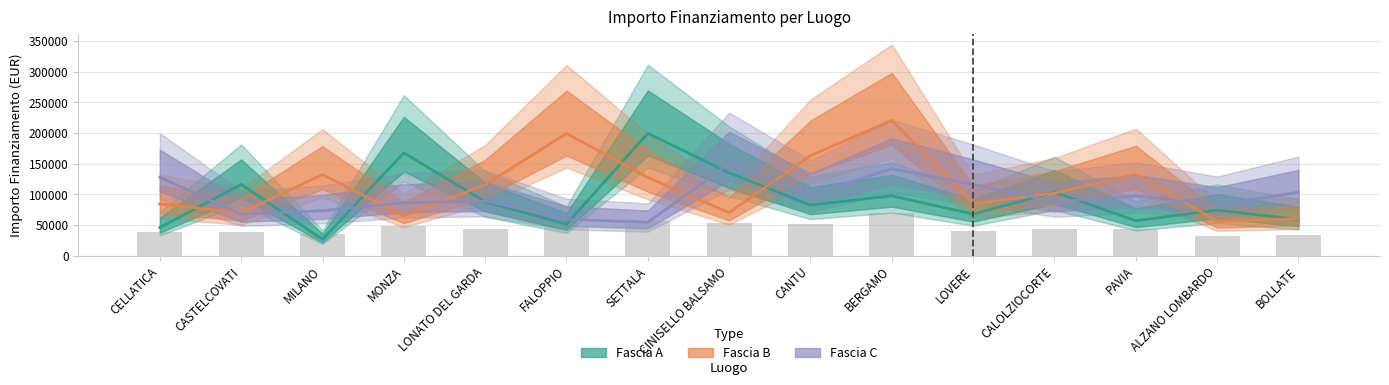

Reading left to right, list all the values displayed in this chart.

Fascia A: CELLATICA=46044.5	CASTELCOVATI=116324.6	MILANO=26730.0	MONZA=167724.8	LONATO DEL GARDA=88213.8	FALOPPIO=51620.1	SETTALA=199567.7	CINISELLO BALSAMO=135157.2	CANTU=82798.6	BERGAMO=97694.9	LOVERE=68057.8	CALOLZIOCORTE=103619.9	PAVIA=57160.7	ALZANO LOMBARDO=74486.0	BOLLATE=59229.0
Fascia B: CELLATICA=84538.8	CASTELCOVATI=70120.9	MILANO=132279.7	MONZA=64886.6	LONATO DEL GARDA=115789.8	FALOPPIO=199303.9	SETTALA=127674.8	CINISELLO BALSAMO=70397.4	CANTU=163198.8	BERGAMO=220663.0	LOVERE=84744.5	CALOLZIOCORTE=102092.5	PAVIA=132781.0	ALZANO LOMBARDO=56181.6	BOLLATE=60687.8
Fascia C: CELLATICA=128032.6	CASTELCOVATI=67843.7	MILANO=73496.1	MONZA=86448.2	LONATO DEL GARDA=89266.3	FALOPPIO=59681.5	SETTALA=54682.1	CINISELLO BALSAMO=149604.4	CANTU=99582.8	BERGAMO=141794.5	LOVERE=116324.6	CALOLZIOCORTE=88213.8	PAVIA=97694.9	ALZANO LOMBARDO=82798.6	BOLLATE=103619.9